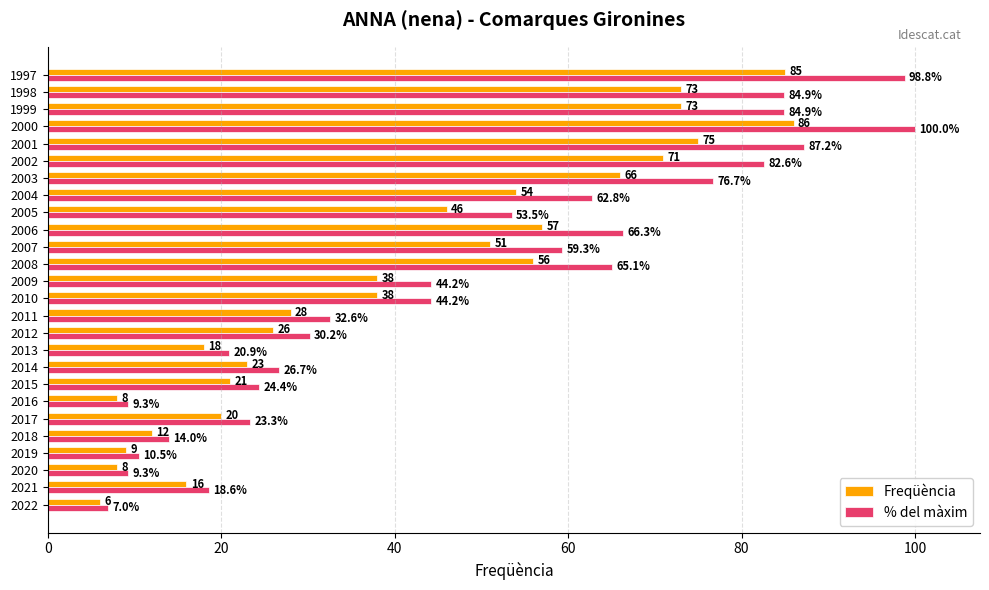

How many values in the Freqüència series are below 38?

12